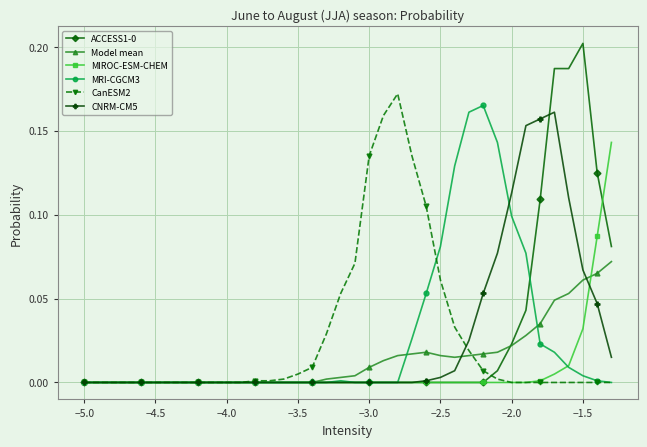

True or false: MRI-CGCM3 has more than 0 points higher than both neighbors.

True